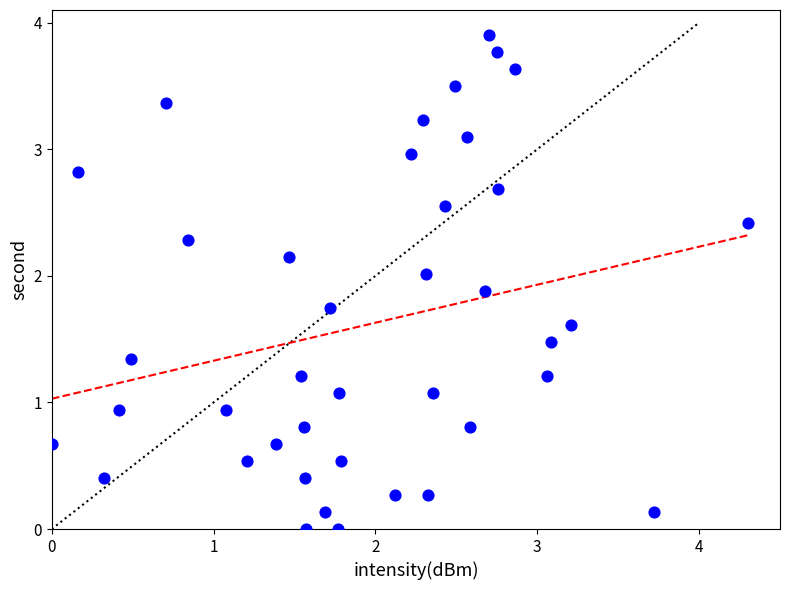

What is the range of Y values (max minus min)?

3.9